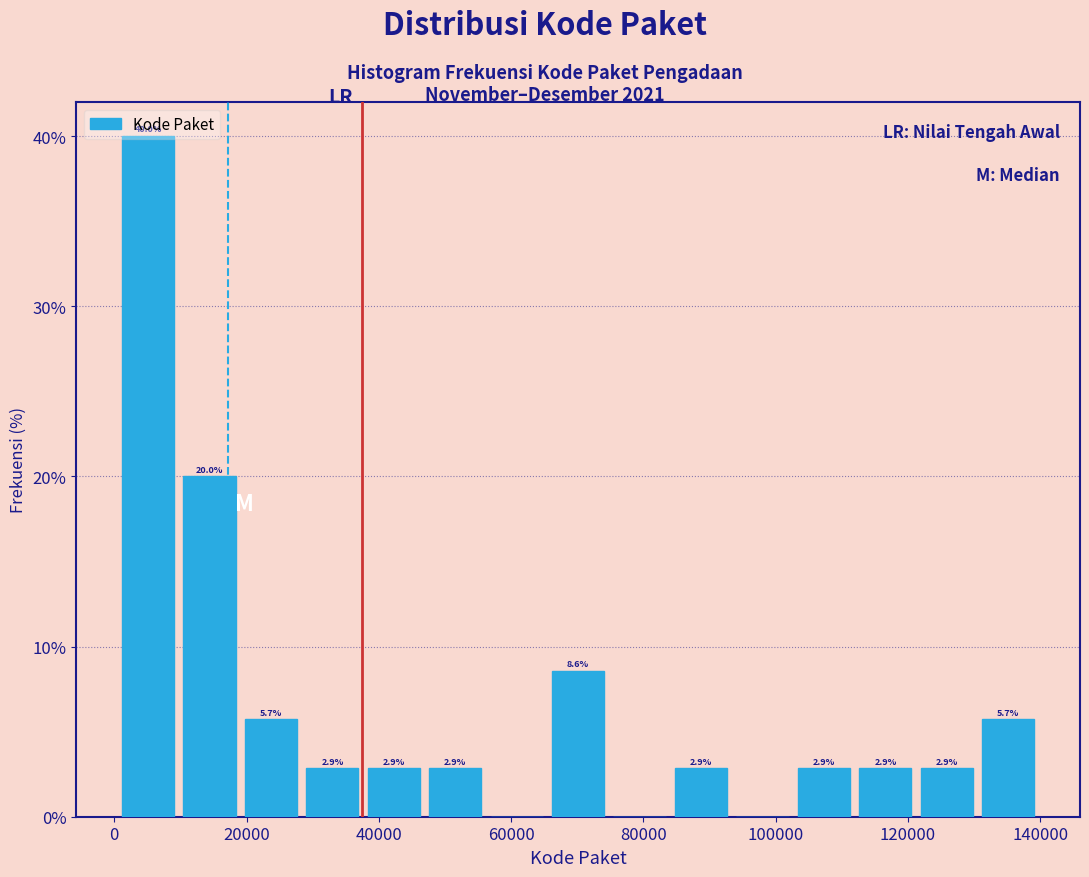

Over which range of the x-axis is the bar tallest?

0 to 10000